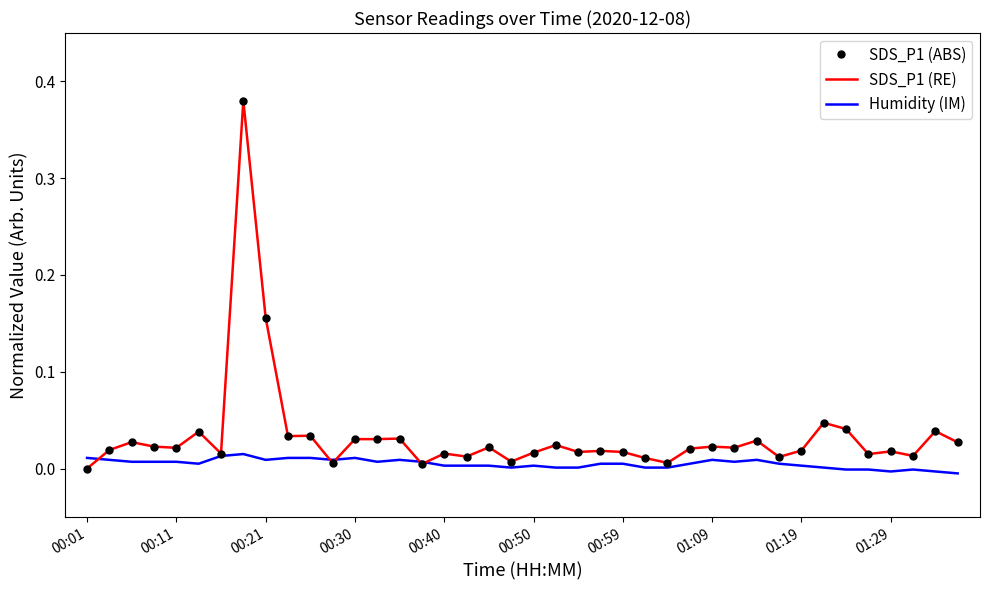

Count the number of data series in this chart.

3